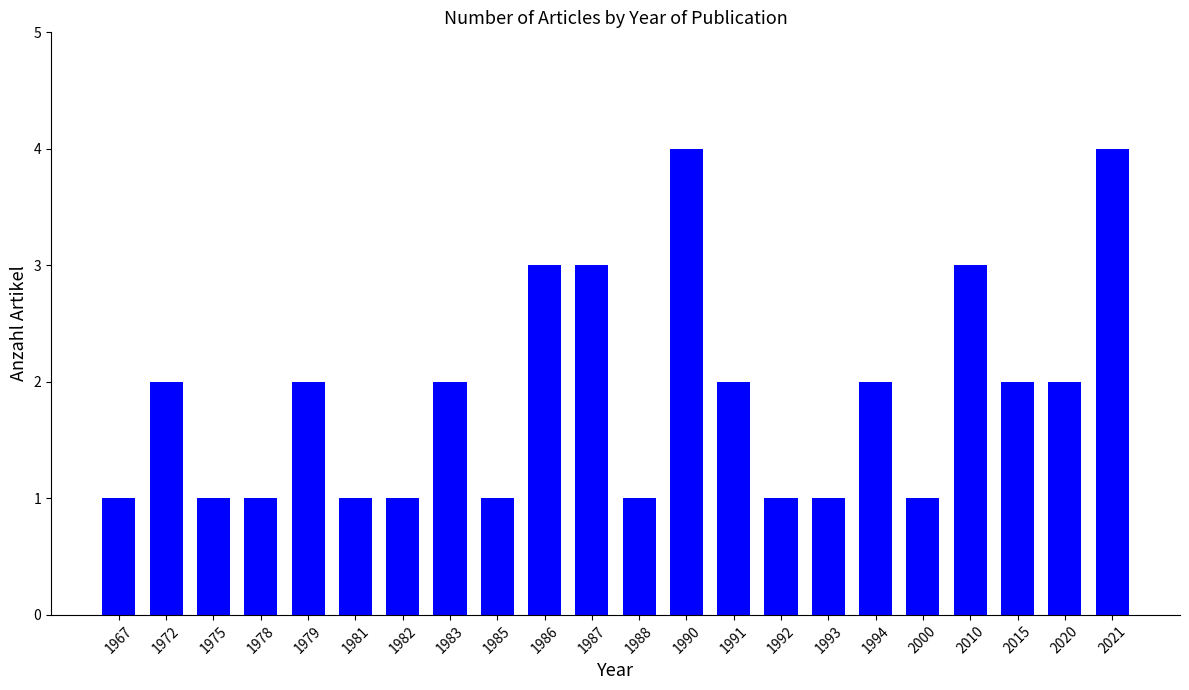

What is the average value?

2